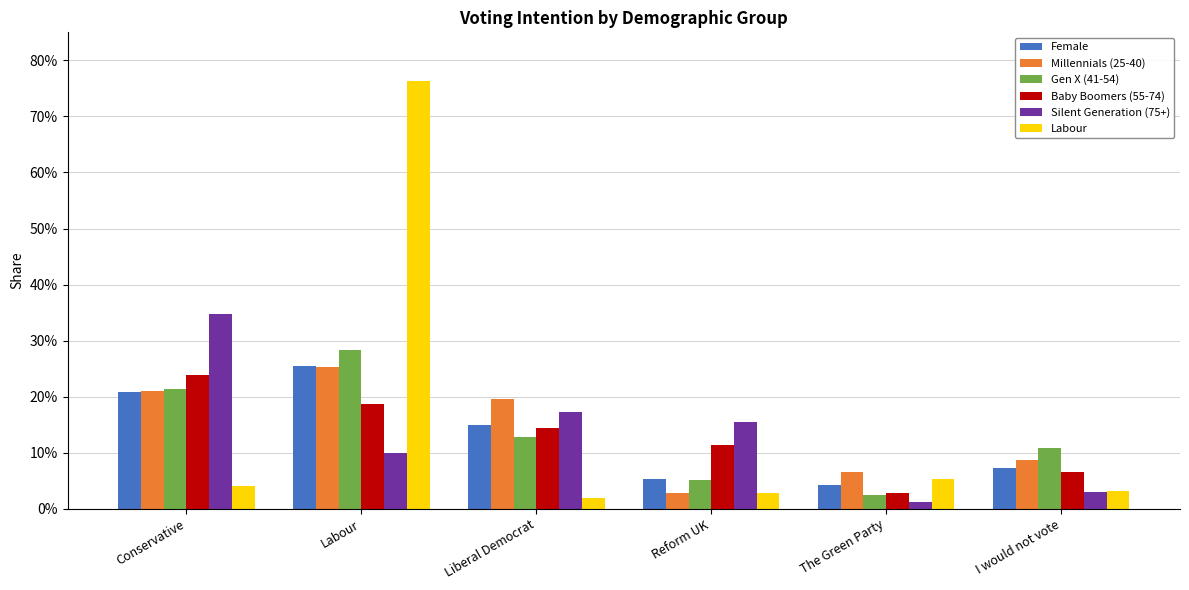

What position from the right is I would not vote?

1